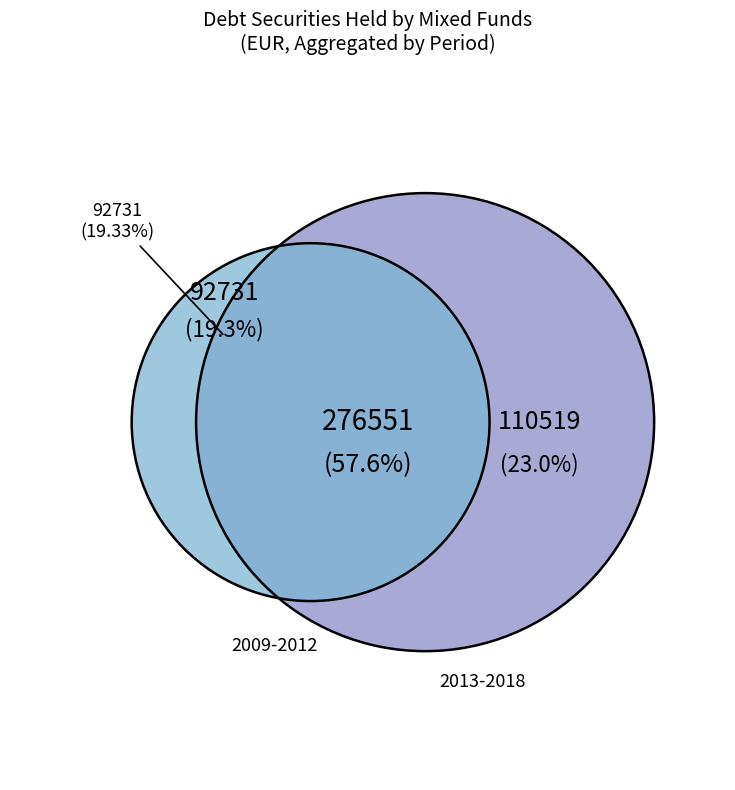

The 5 slice represents 1% of the pie. True or false?

False